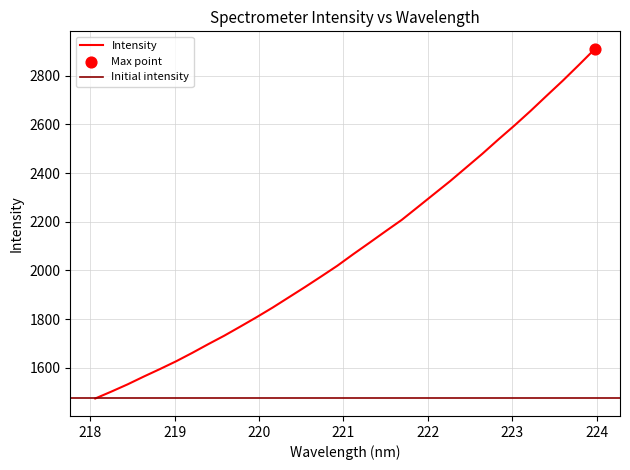

What is the ratio of the value at 218.2508 to the value at 223.9802?

0.5